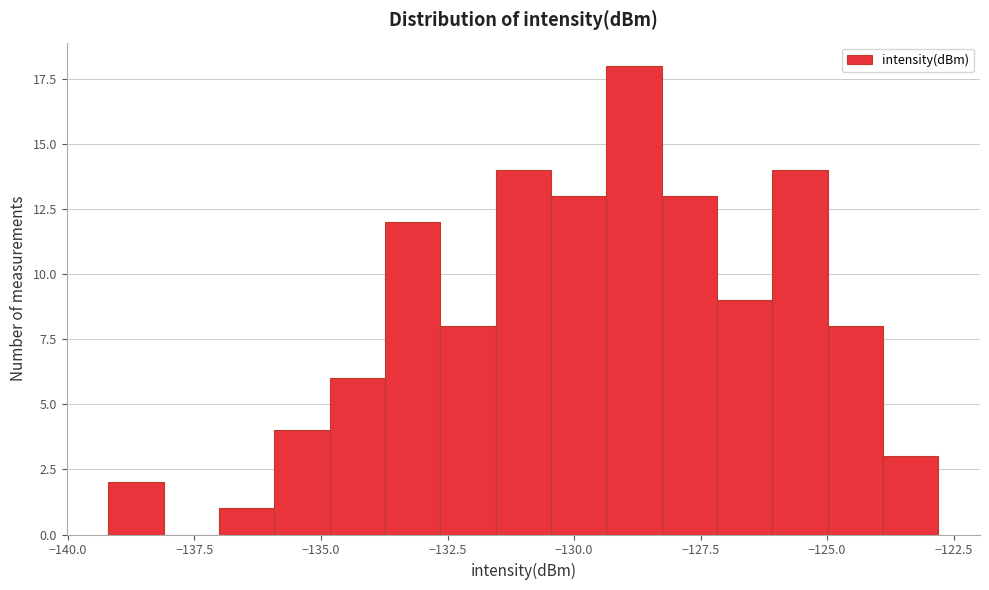

Around what value on the x-axis is the tallest bar? Give the approximate position of its centre, as read against the axis.

-129.0